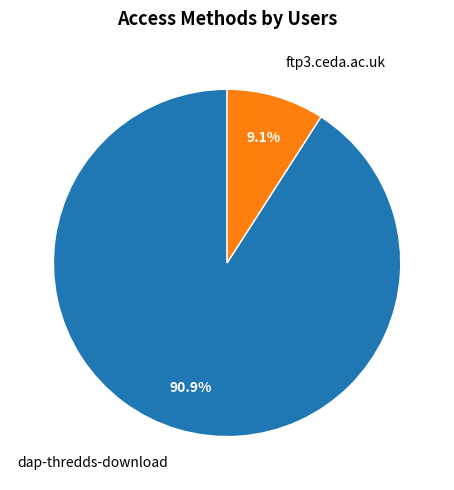

Is there a majority slice in this chart?

Yes